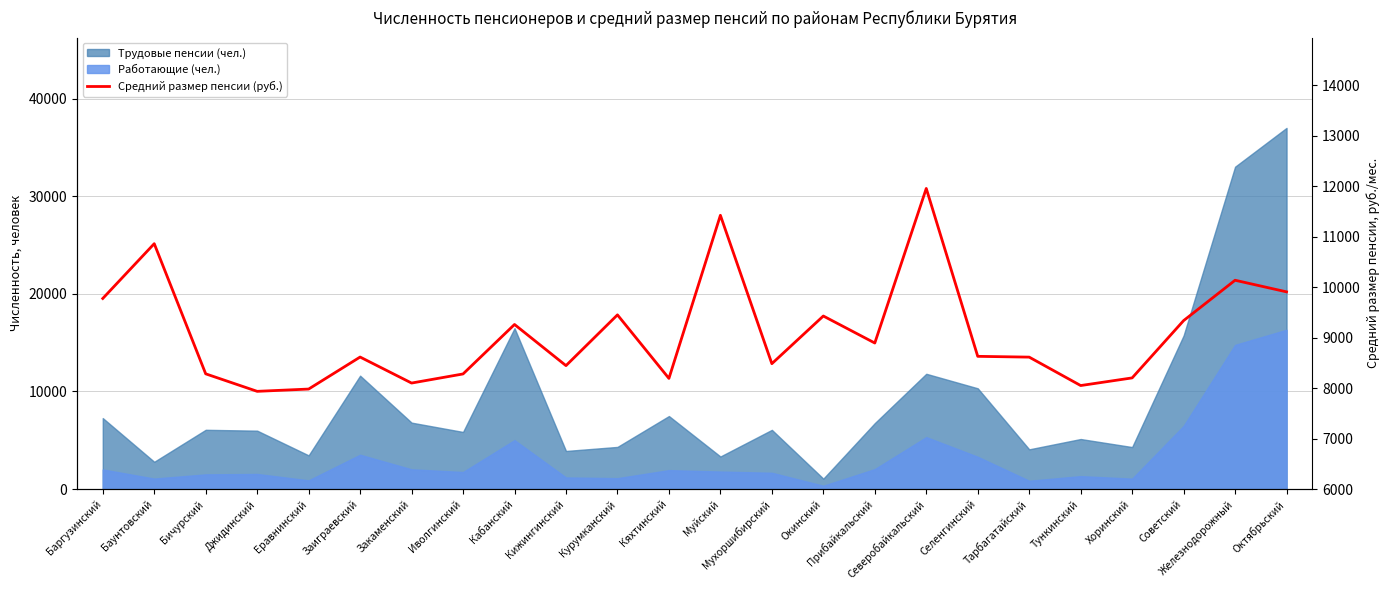

The value at Советский is 9336.9. True or false?

True